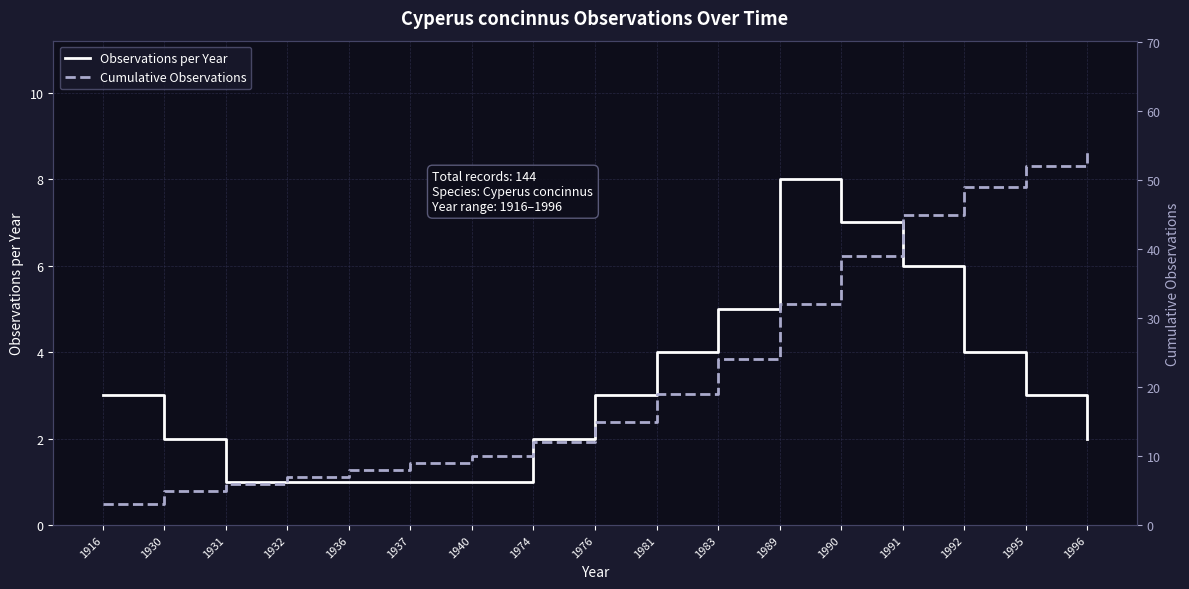

Between 1989 and 1916, which is larger?

1989